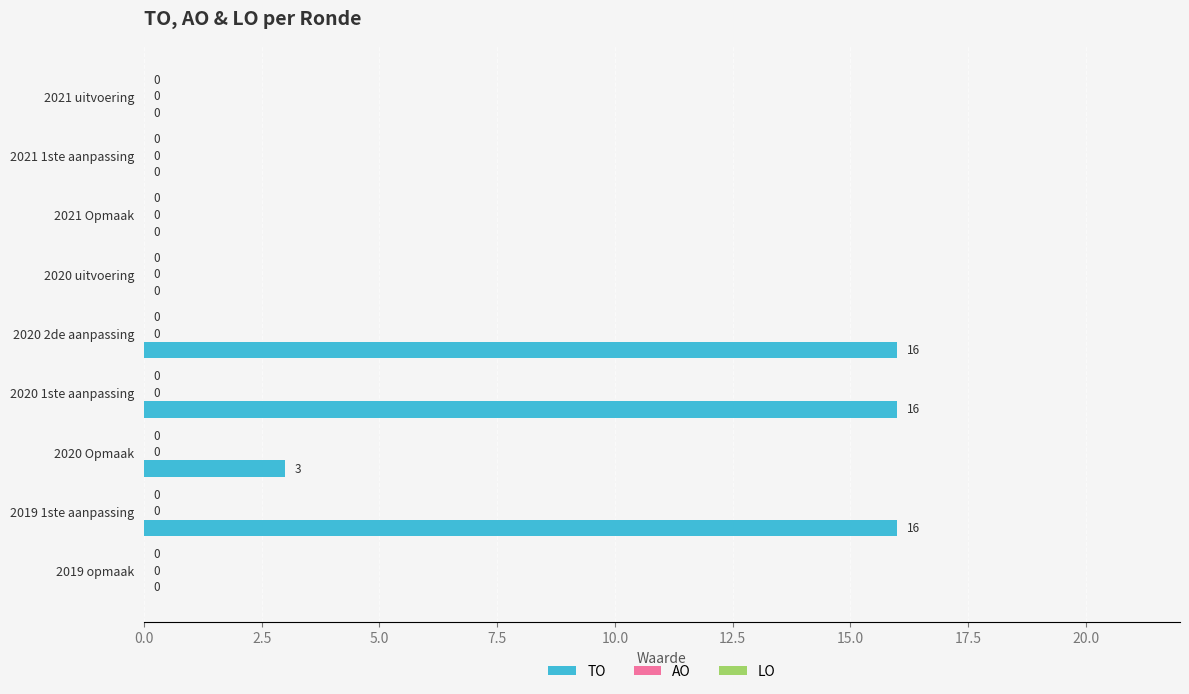

What is the sum of all values?

51